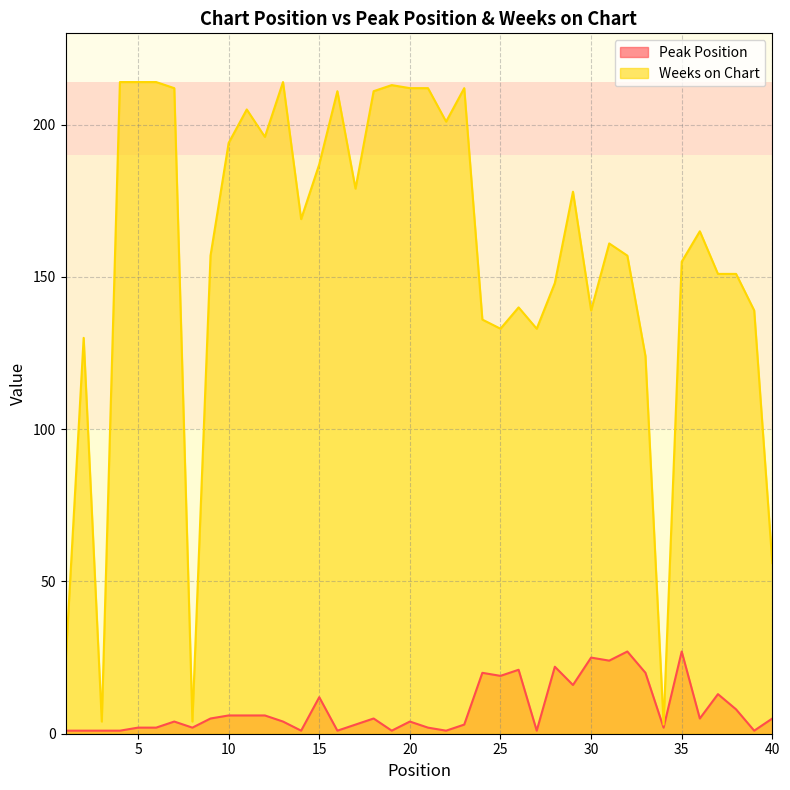

The Peak Position series shows 2 at 38. True or false?

False